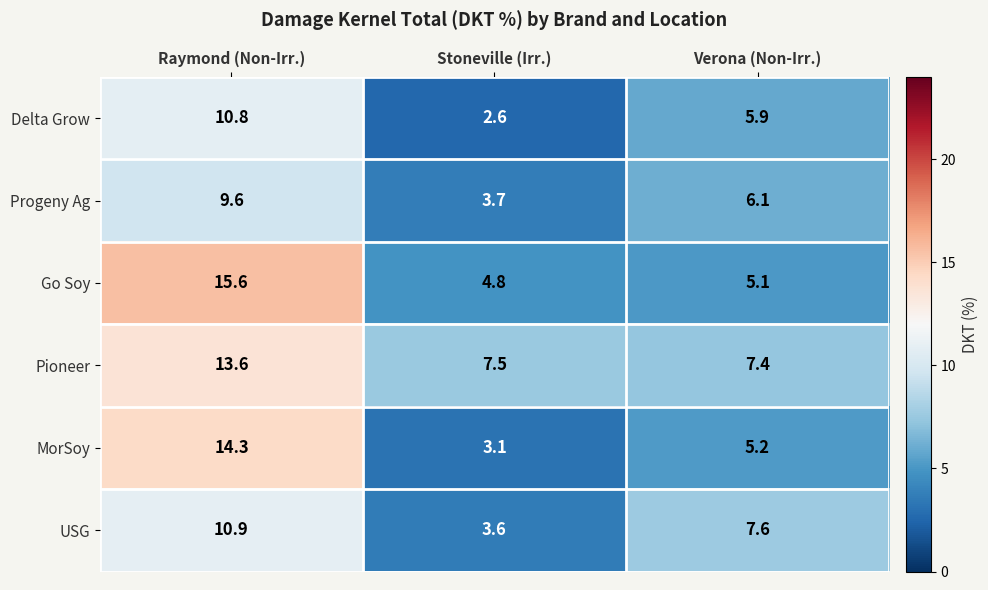

Is it true that Progeny Ag equals 16.6 at Raymond (Non-Irr.)?

False